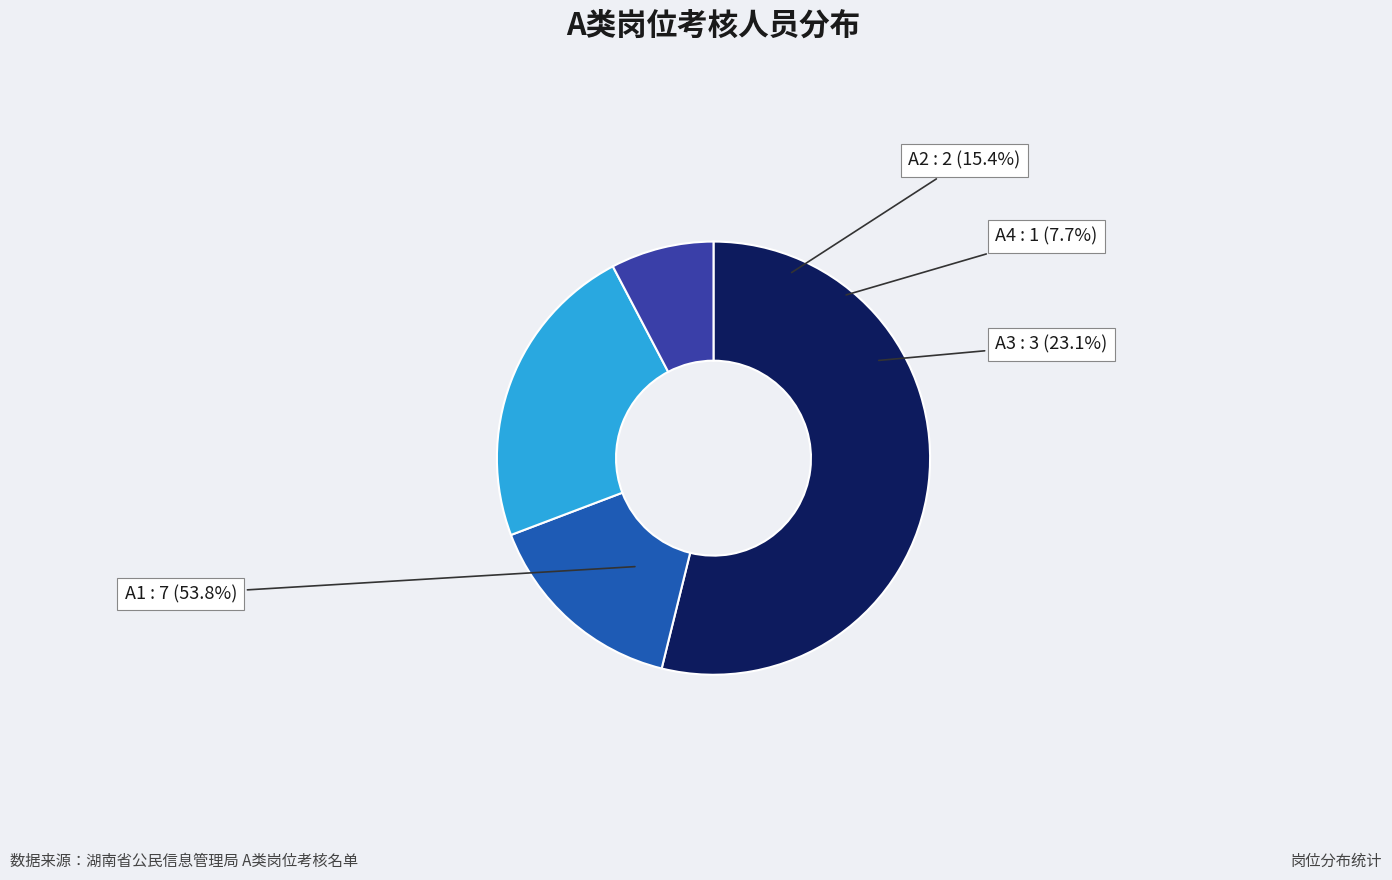

What is the smallest slice in the pie chart?

A4